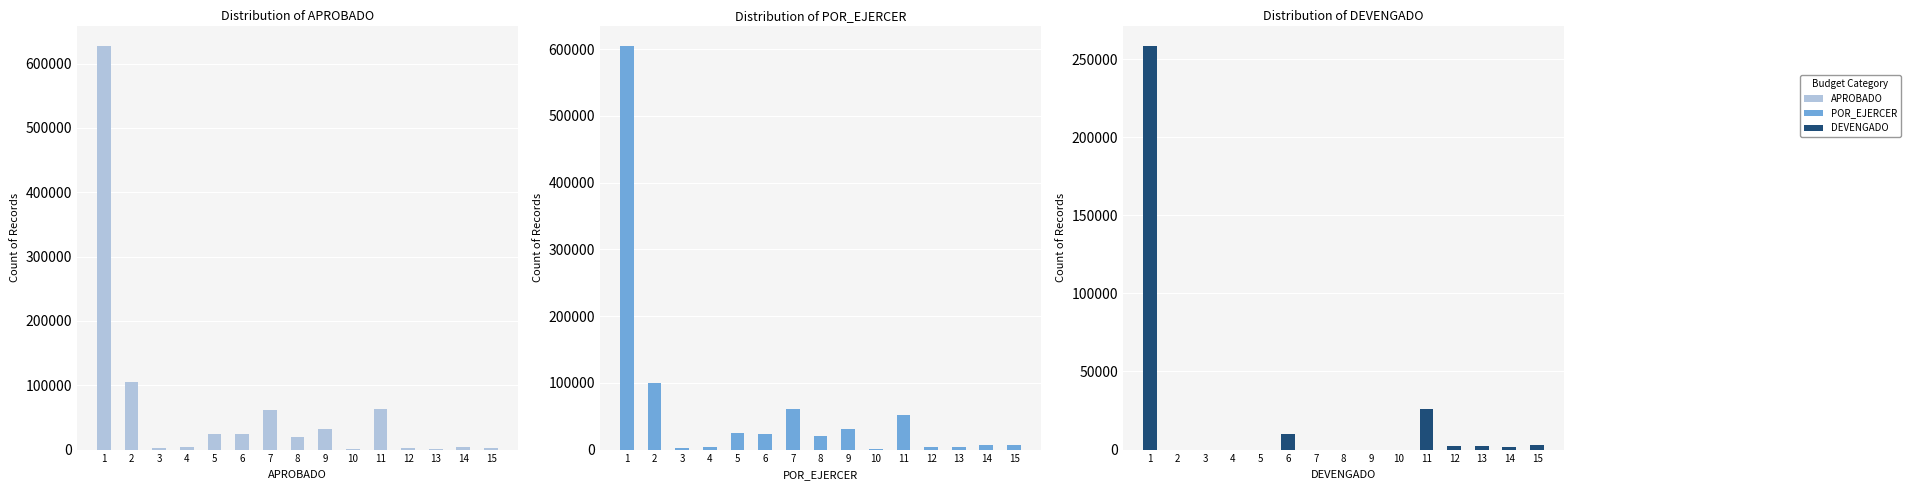

Where is APROBADO nearest to the value 314625?

2